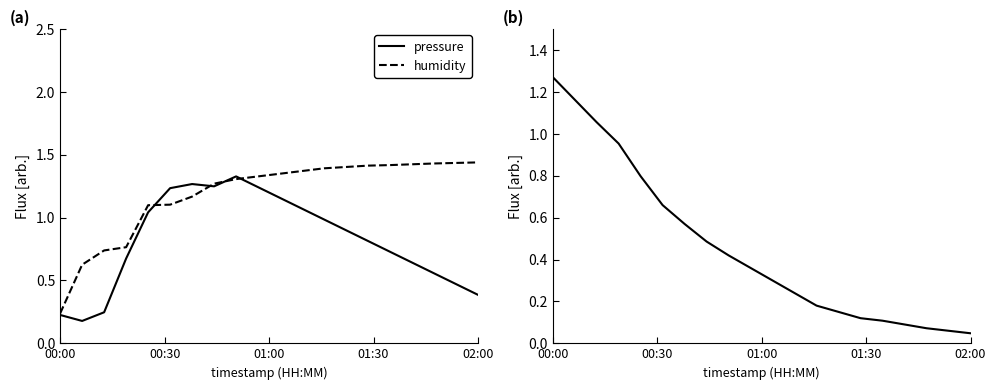

How many values in the humidity series exceed 1?

16